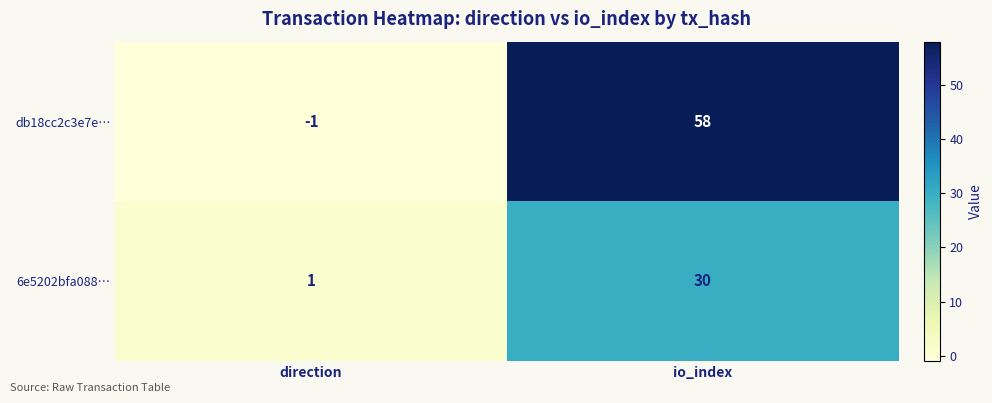

Which series has the largest range (max minus min)?

db18cc2c3e7e…